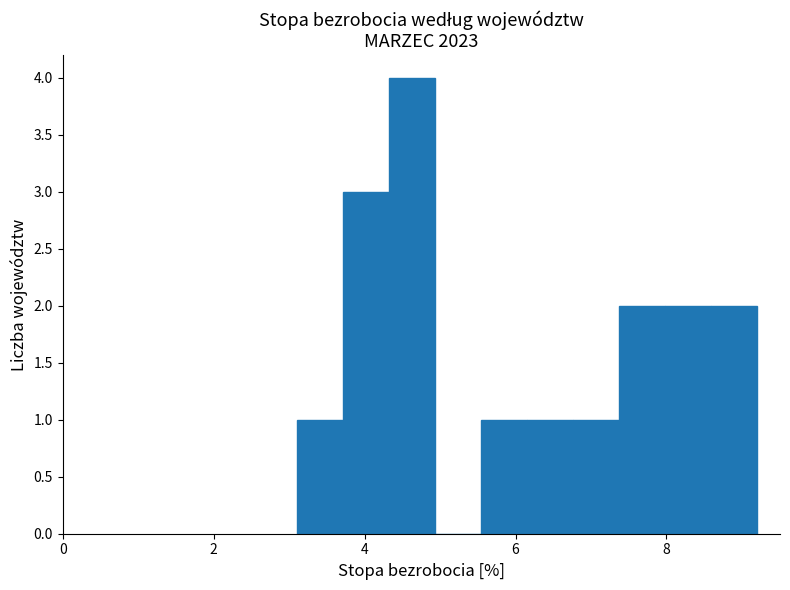

Read against the x-axis, roughly where is the centre of the tallest bar?

4.6